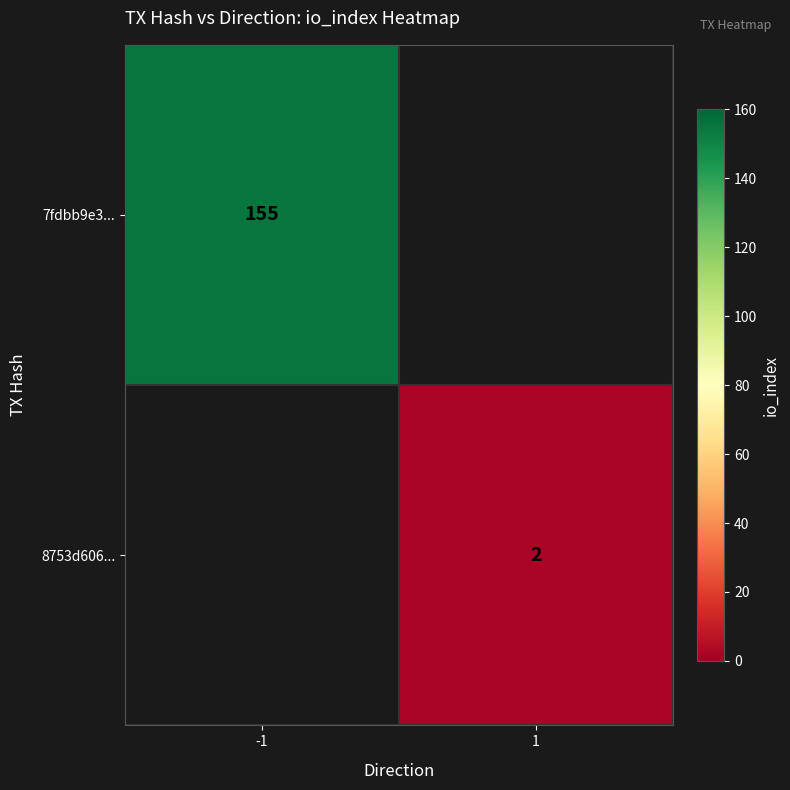

Is it true that 8753d606... equals 3 at 1?

False